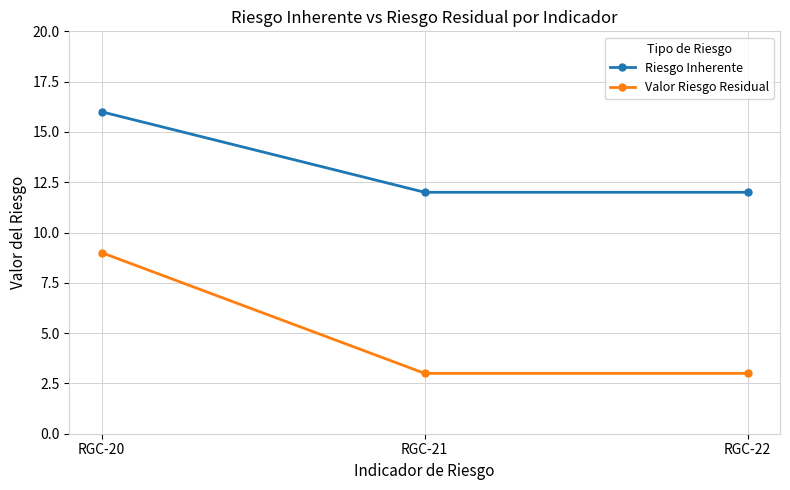

Rank the series by their maximum value, from lowest to highest.

Valor Riesgo Residual, Riesgo Inherente